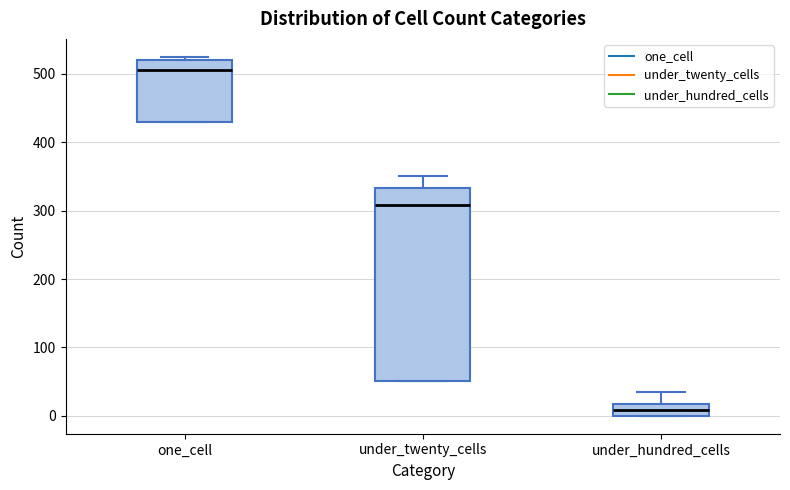

Where does the upper whisker of the box for under_twenty_cells end on the y-axis? The values are not printed on the chart, so give them approximately, as read against the axis.

350